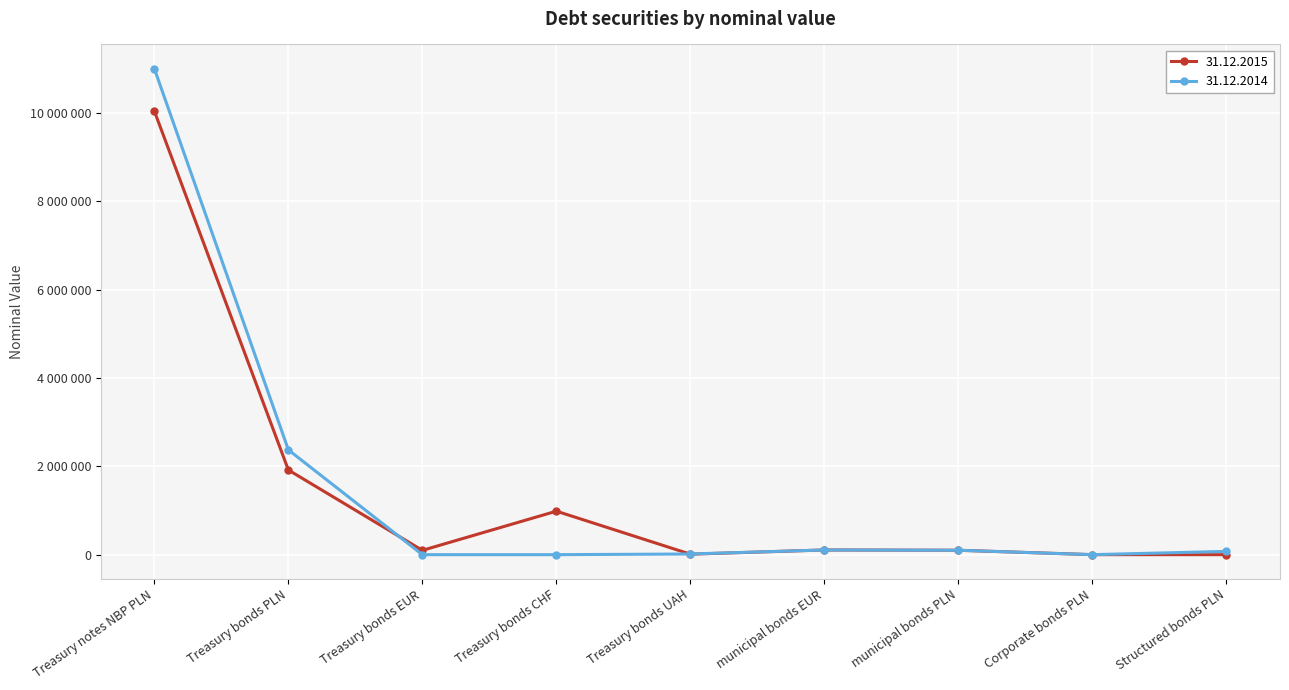

Between Treasury bonds PLN and Treasury bonds CHF, which series saw the biggest shift?

31.12.2014